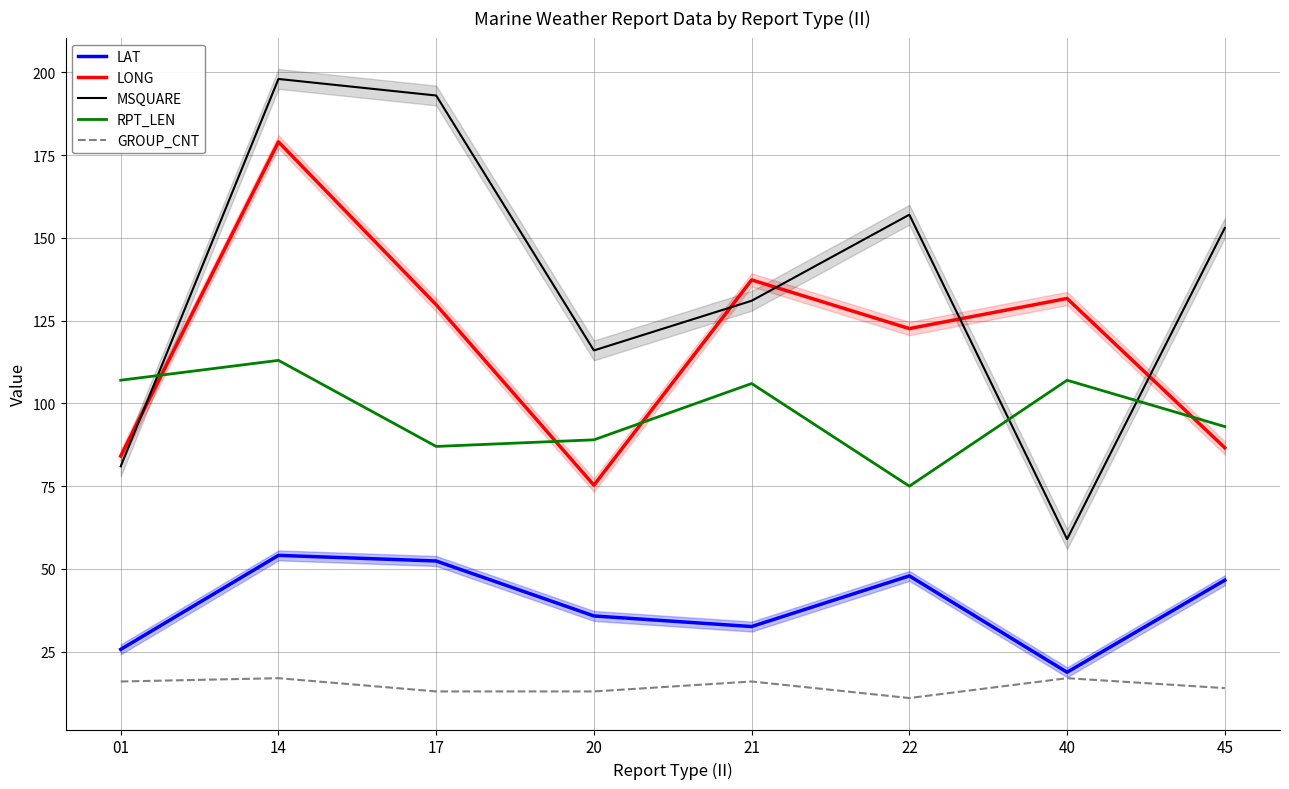

Rank the series by their maximum value, from lowest to highest.

GROUP_CNT, LAT, RPT_LEN, LONG, MSQUARE